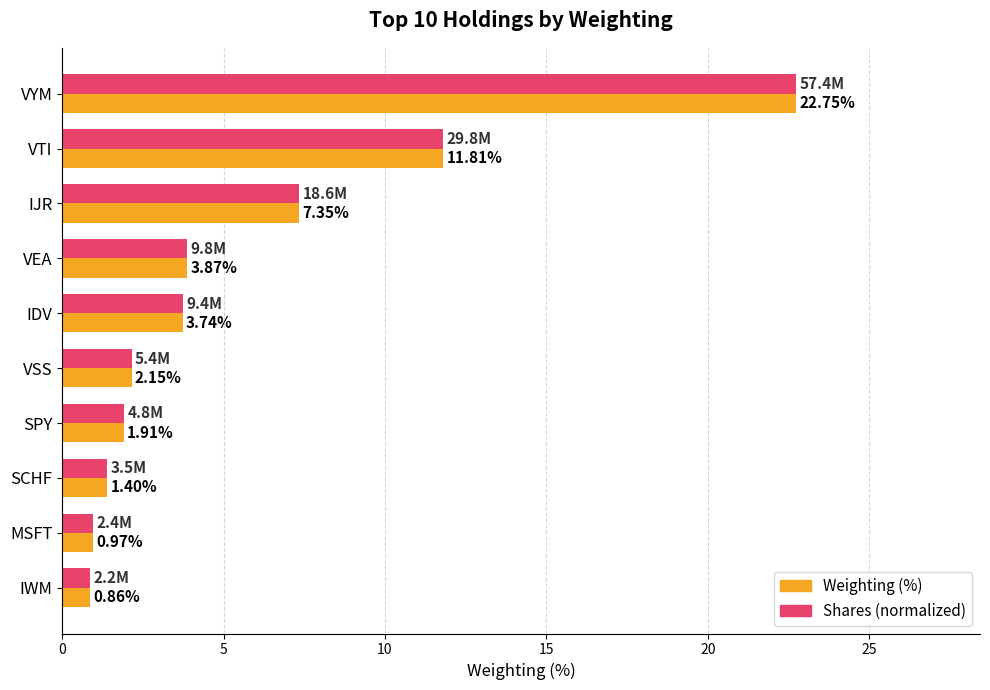

What is the sum of all Weighting (%) values?

56.8